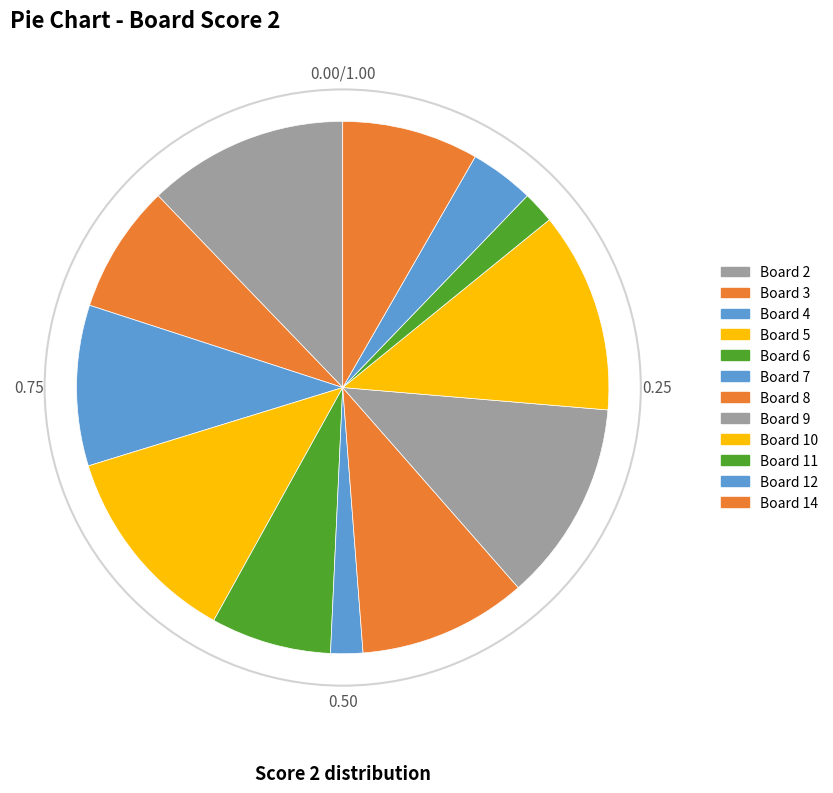

Does Board 12 account for over 50% of the chart?

No